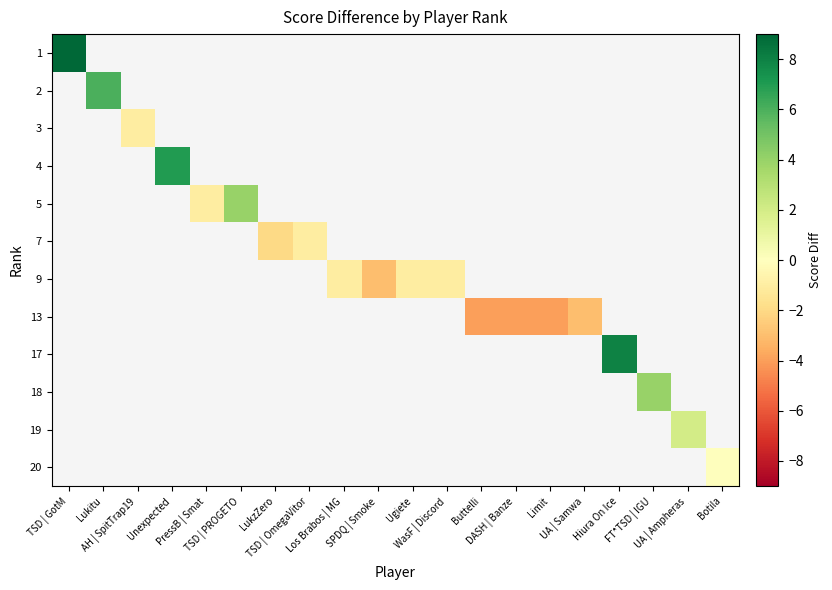

Which category has the lowest value across all series?

Buttelli